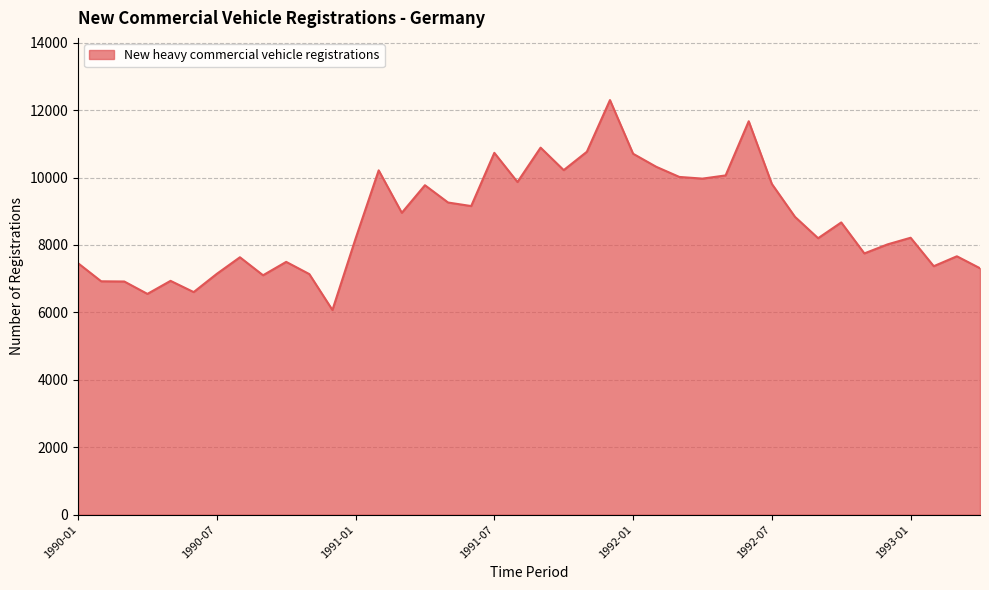

What is the minimum value shown in the chart?

6071